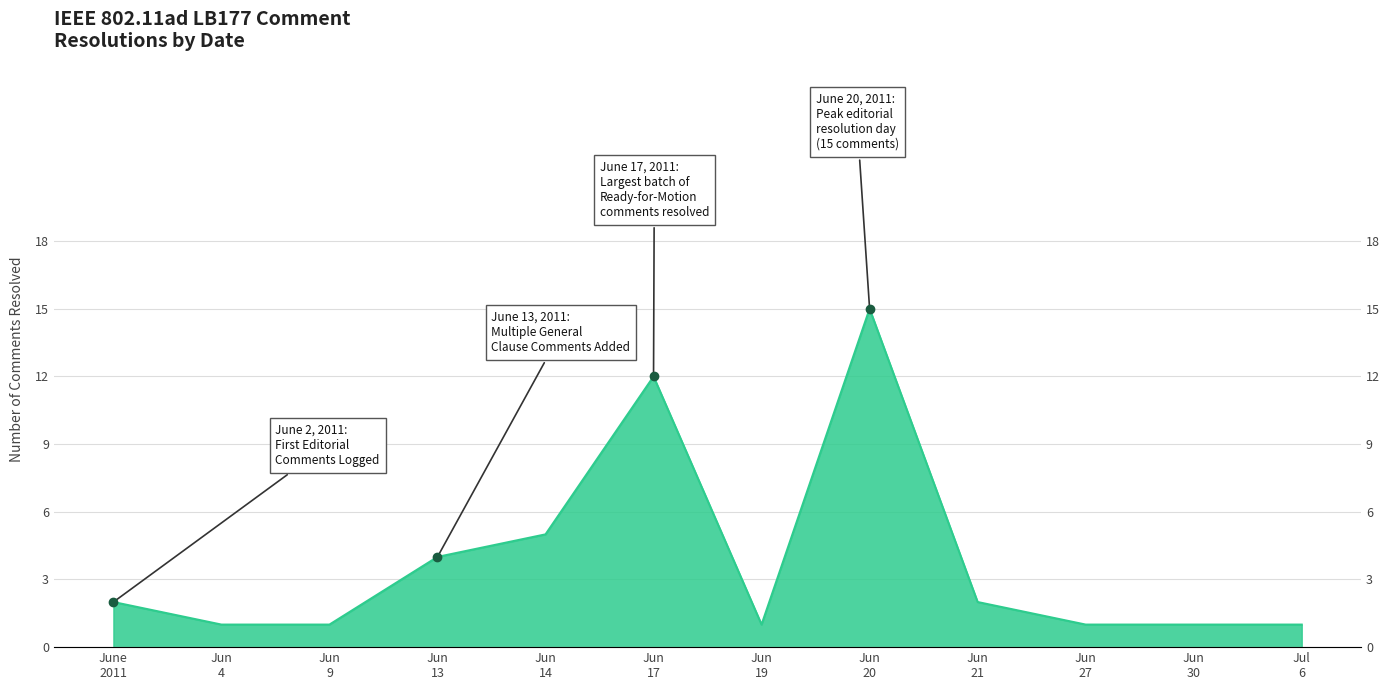

The value at Jun 14 is 8. True or false?

False